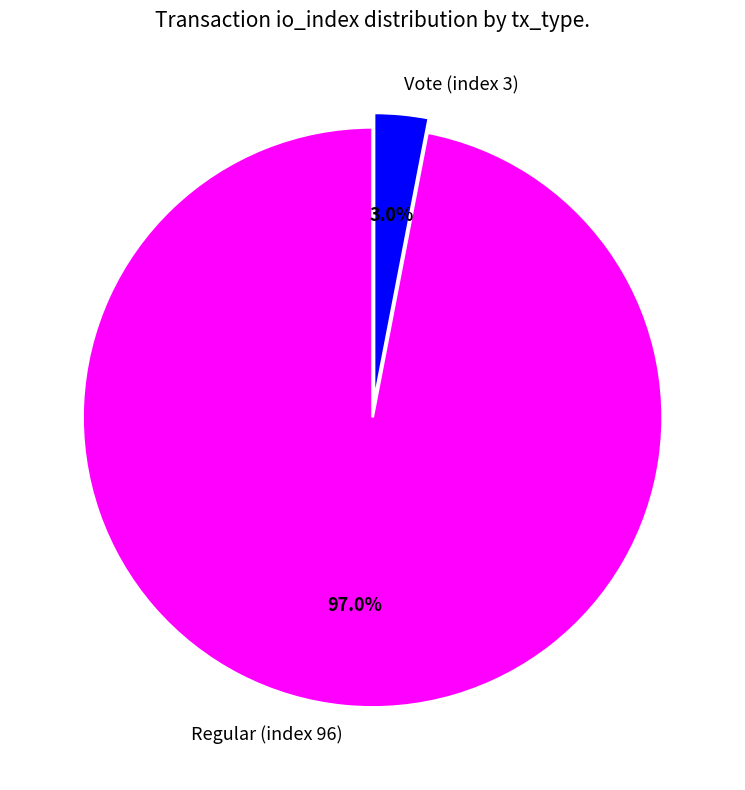

Is the sum of Regular (index 96) and Vote (index 3) greater than half?

Yes